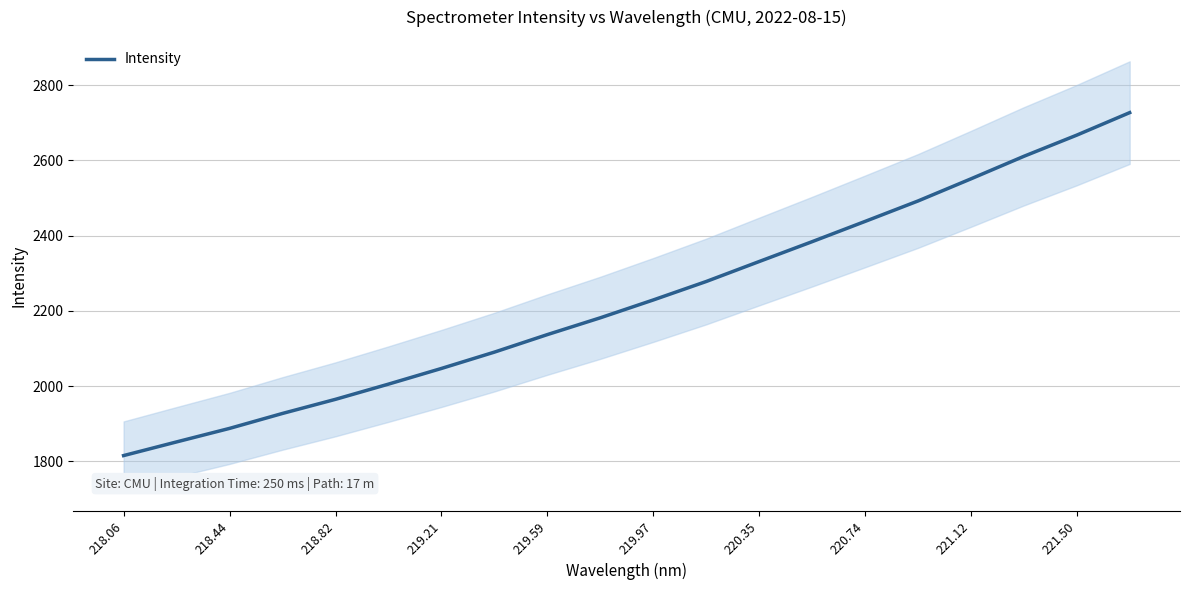

The value at 218.06 is 726.2. True or false?

False